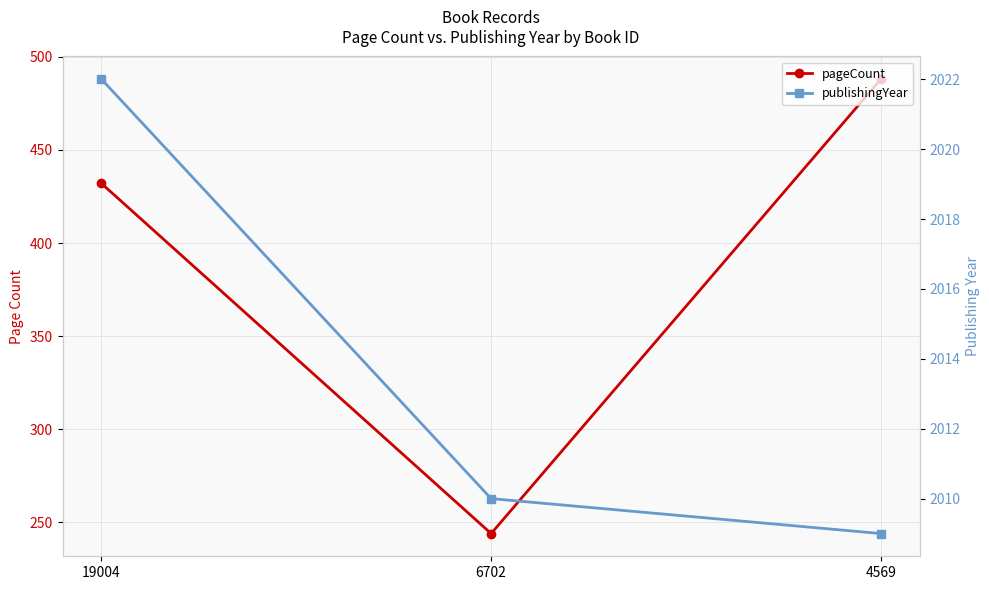

Where does the publishingYear series first go above 2010?

19004